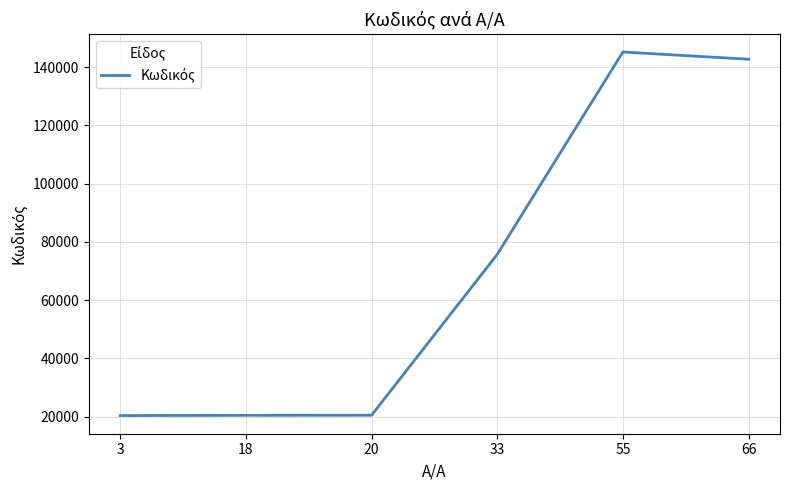

What is the sum of the values at 18 and 20?

40986